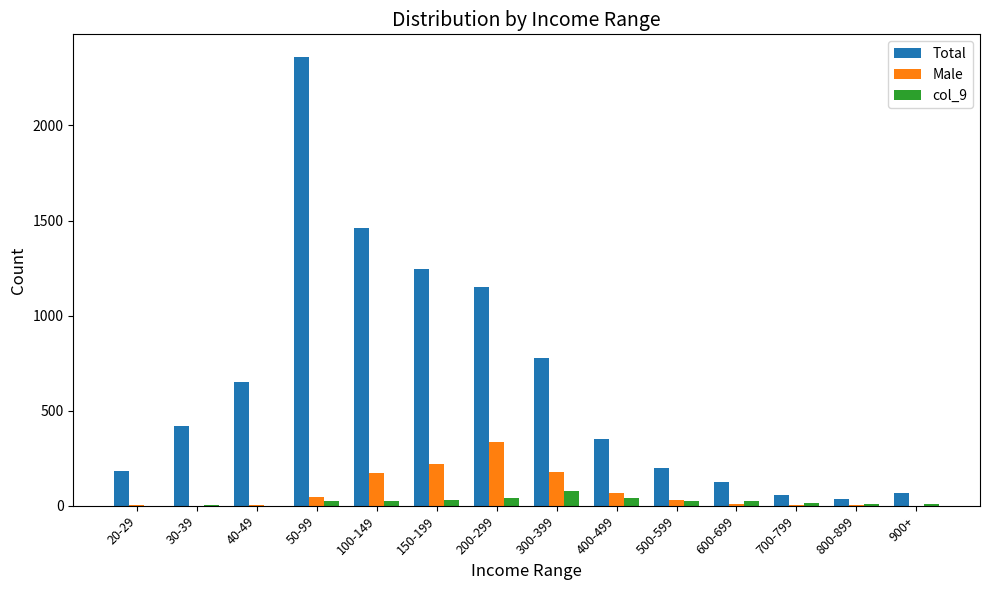

How many distinct data groups are displayed?

3